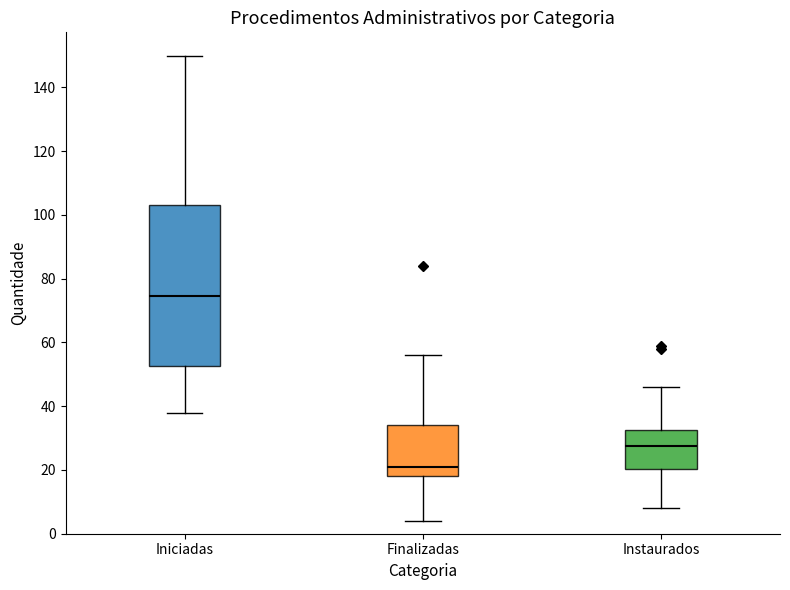

Where does the upper whisker of the box for Finalizadas end on the y-axis? The values are not printed on the chart, so give them approximately, as read against the axis.

56